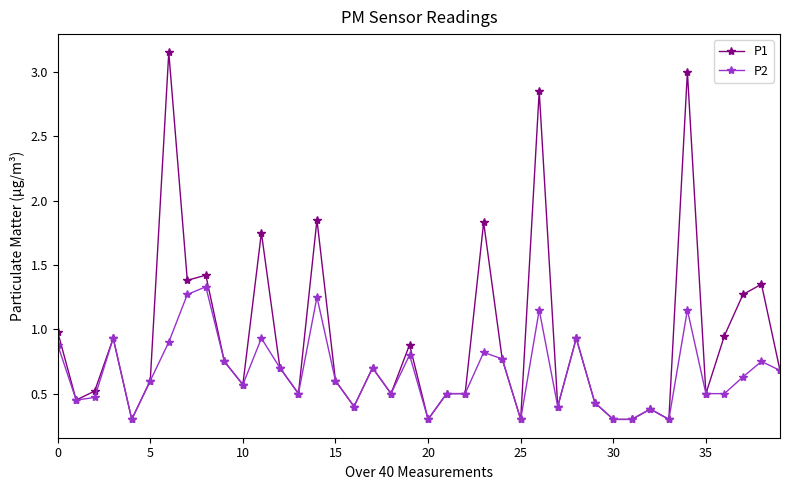

What is the lowest value of the P2 series?

0.3